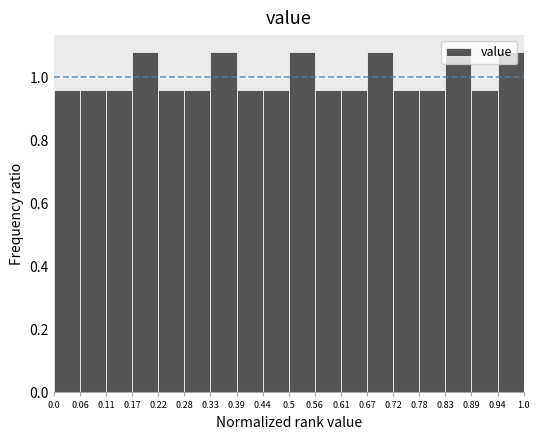

How tall is the bar that spans 0.44 to 0.5 on the x-axis? The values are not printed on the chart, so give them approximately, as read against the axis.

0.96